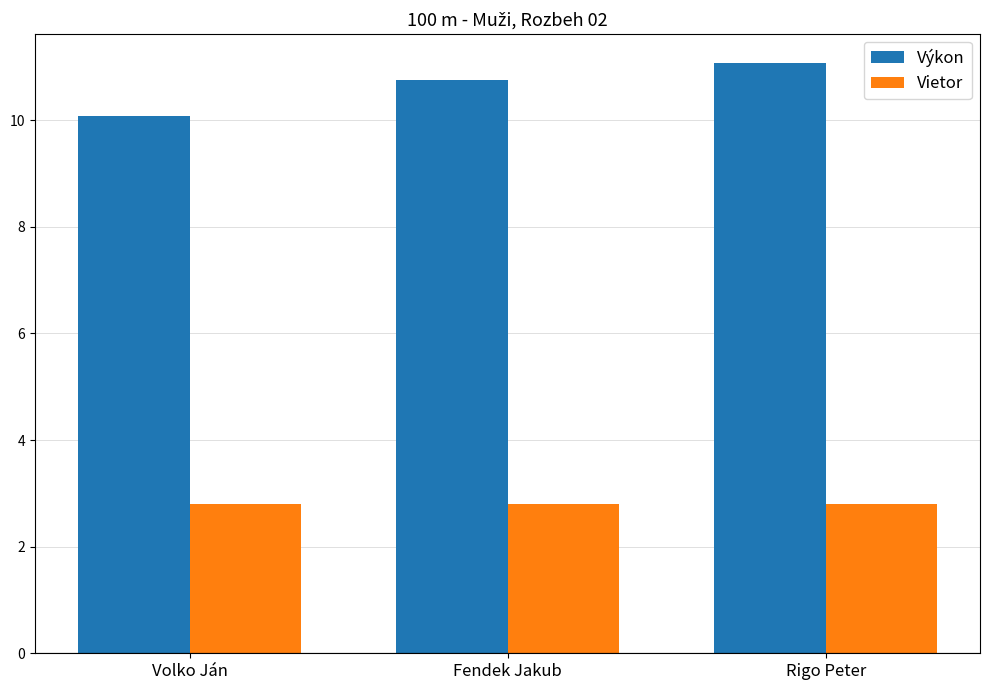

At which category is the sum across all series the highest?

Rigo Peter